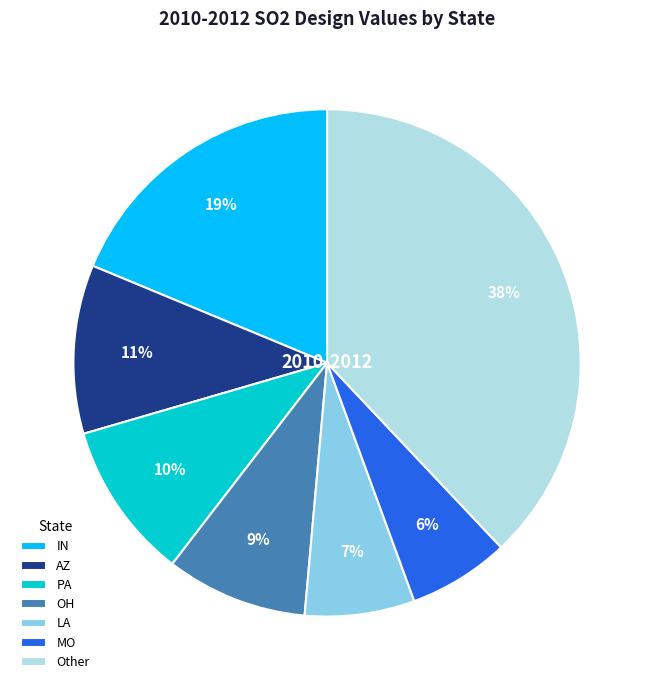

Is the sum of IN and LA greater than half?

No